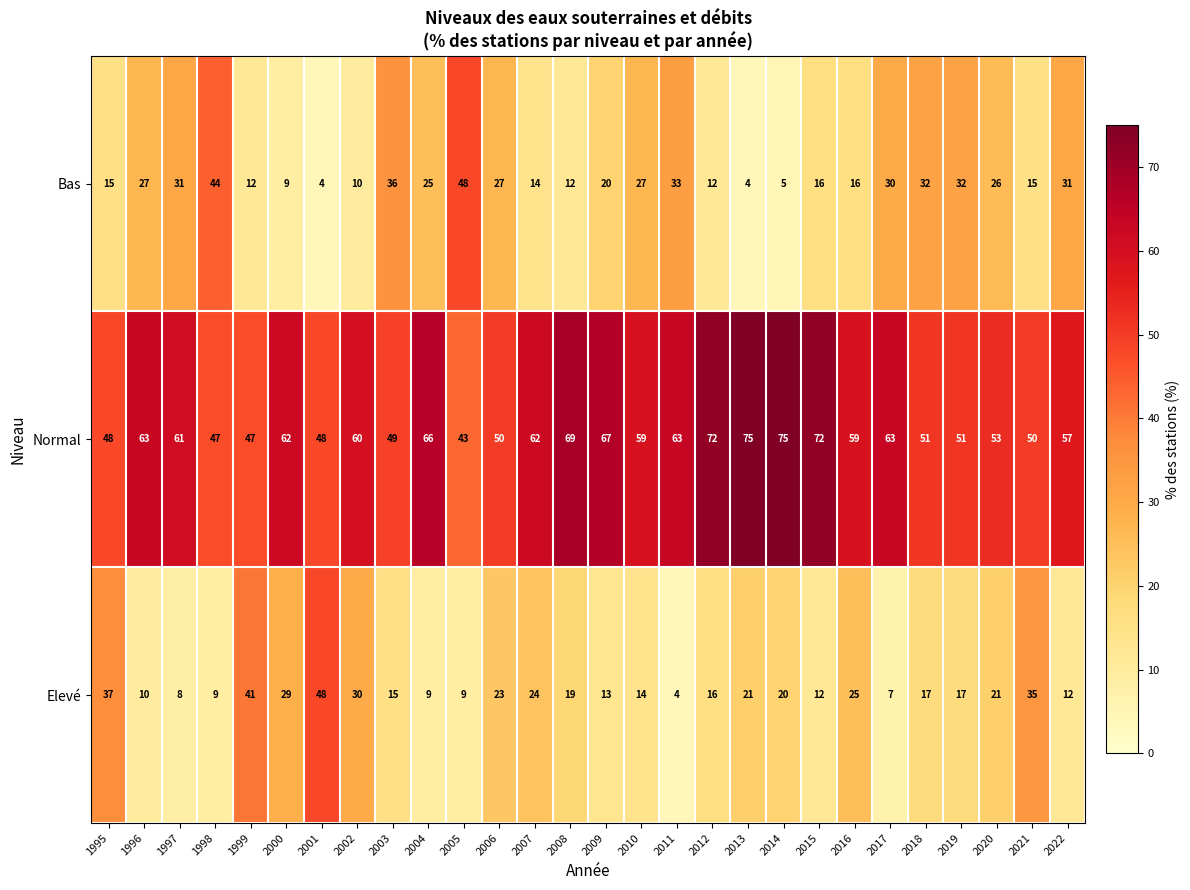

At 2005, list the series in order from smallest to largest.

Elevé, Normal, Bas